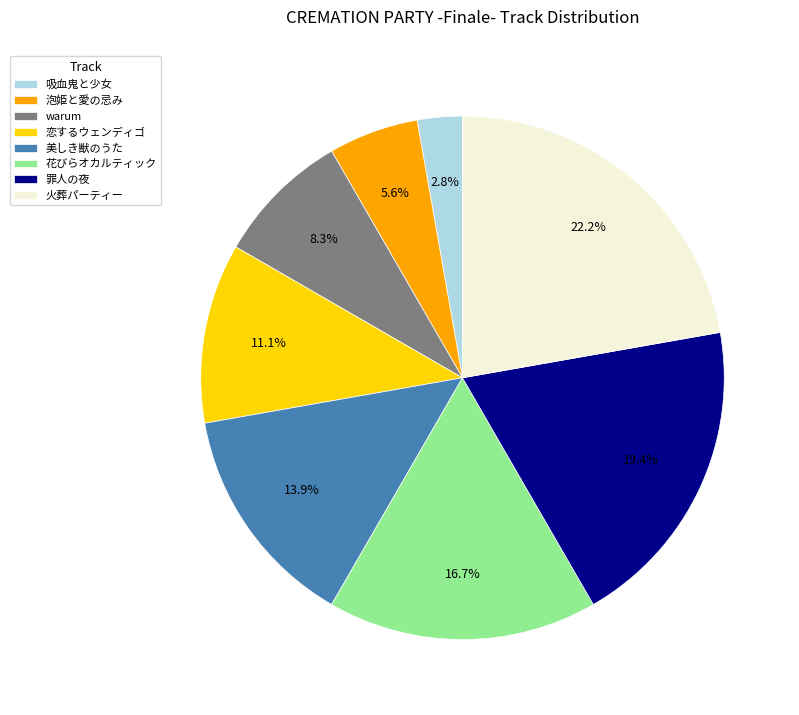

To the nearest percent, what percentage of the pie is 吸血鬼と少女?

3%